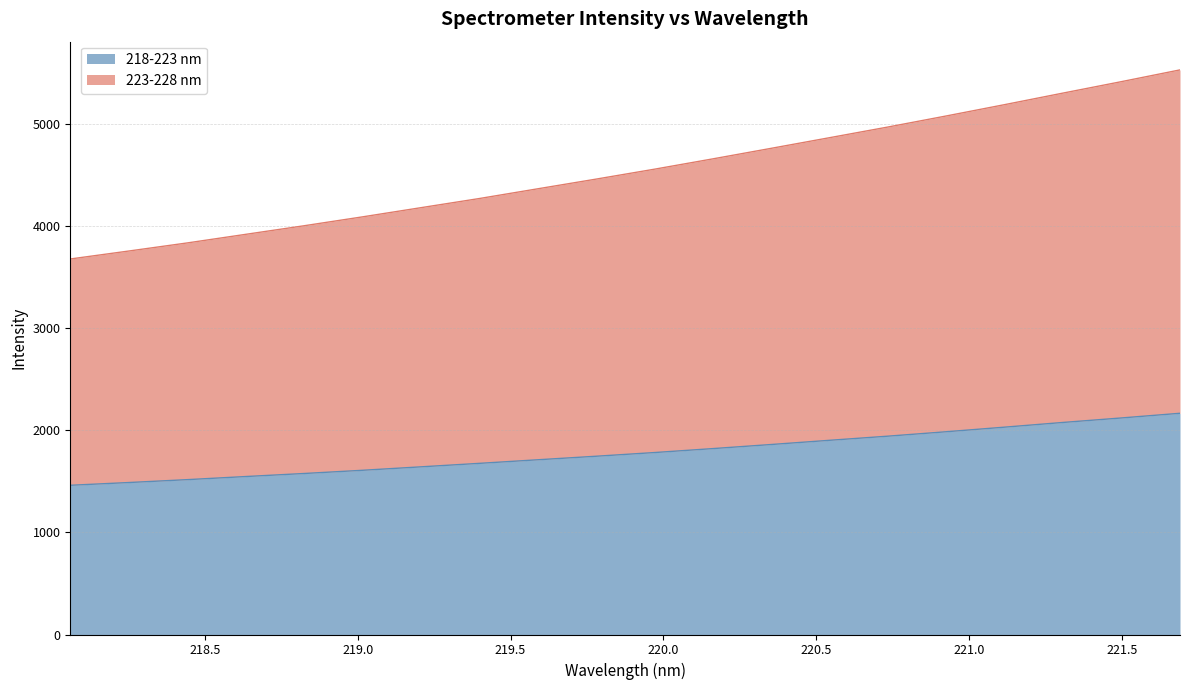

Reading right to left, what are all the values shown in this chart?

218-223 nm: 221.6902=2165.9	221.4993=2120.3	221.3083=2076.3	221.1174=2030.3	220.9264=1985.4	220.7354=1942.0	220.5444=1901.5	220.3533=1860.3	220.1623=1820.2	219.9712=1781.5	219.7801=1745.3	219.589=1710.7	219.3979=1675.6	219.2067=1641.5	219.0156=1607.8	218.8244=1576.3	218.6332=1546.5	218.442=1516.1	218.2508=1487.8	218.0596=1461.0
223-228 nm: 221.6902=5527.9	221.4993=5413.3	221.3083=5301.3	221.1174=5188.3	220.9264=5077.4	220.7354=4969.0	220.5444=4864.5	220.3533=4760.3	220.1623=4657.0	219.9712=4555.8	219.7801=4458.7	219.589=4363.7	219.3979=4268.5	219.2067=4178.8	219.0156=4088.9	218.8244=4001.9	218.6332=3917.7	218.442=3833.6	218.2508=3754.4	218.0596=3676.6